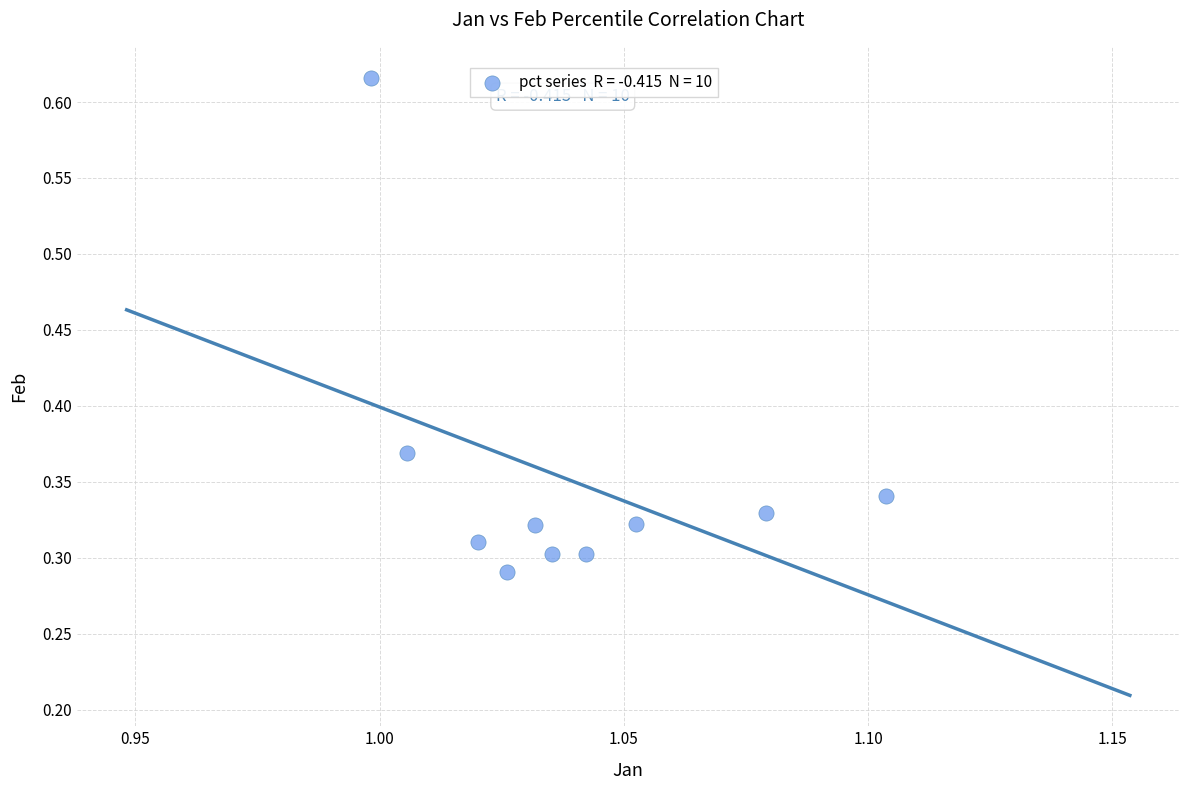

What is the average X value?

1.0